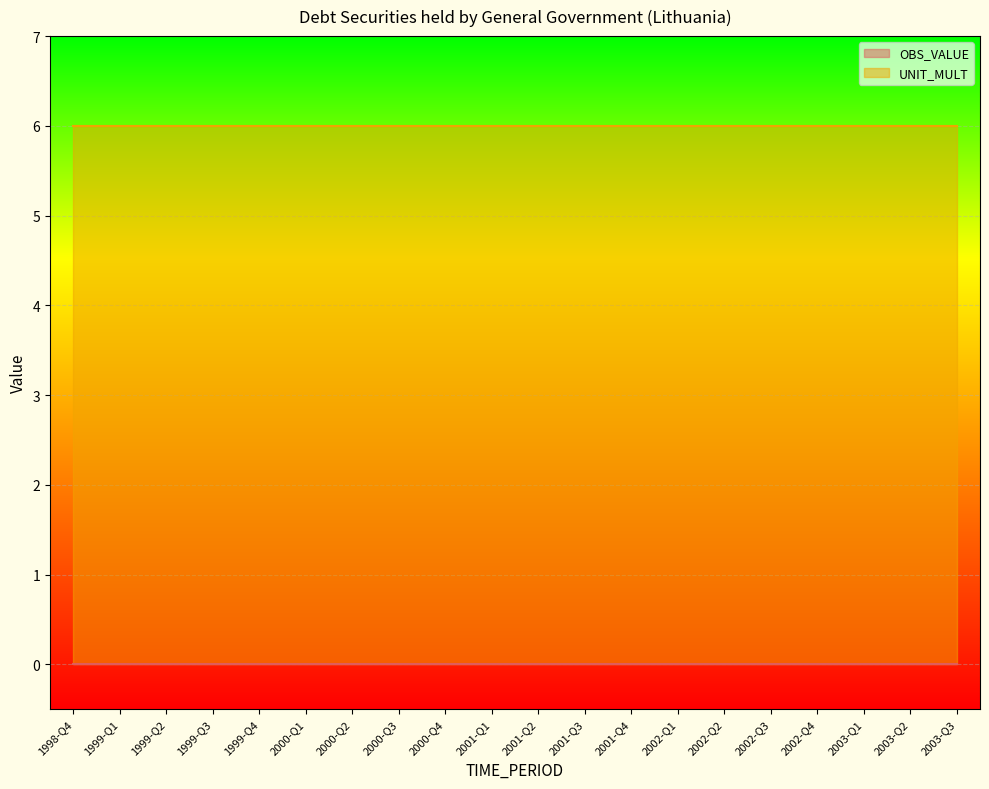

How many lines are shown in the chart?

2